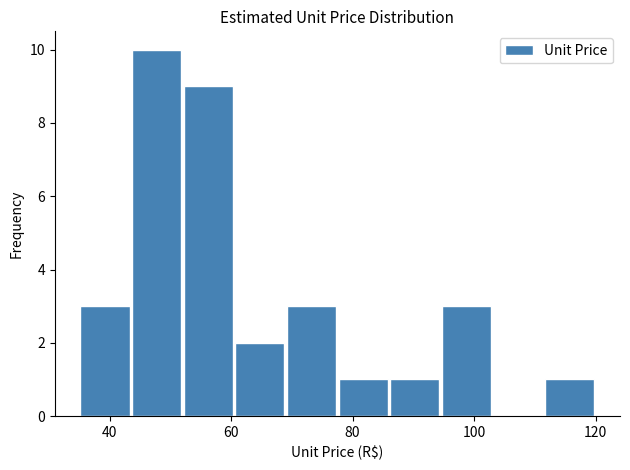

What is the height of the bar covering 43.5 to 52.0 on the x-axis? Neither the bar edges nor the heights are printed on the chart, so give them approximately, as read against the axes.

10